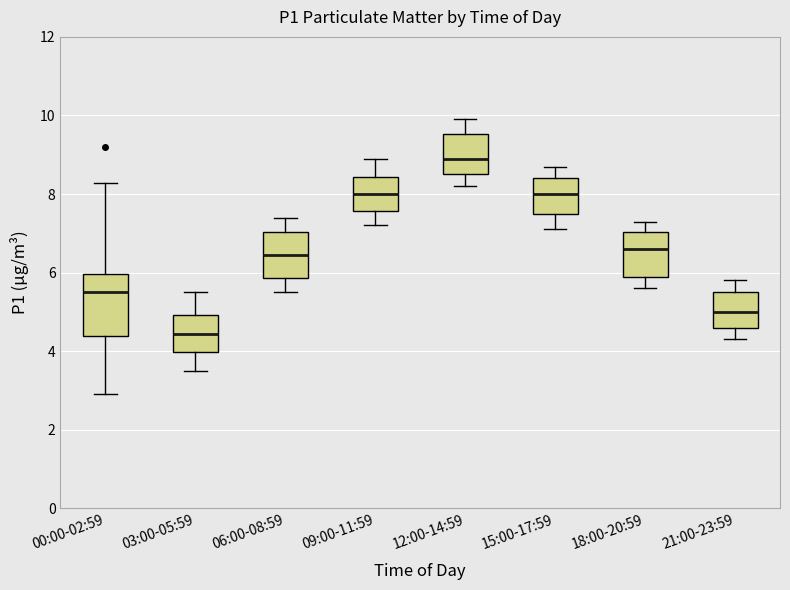

Which box's median line is the lowest?

03:00-05:59